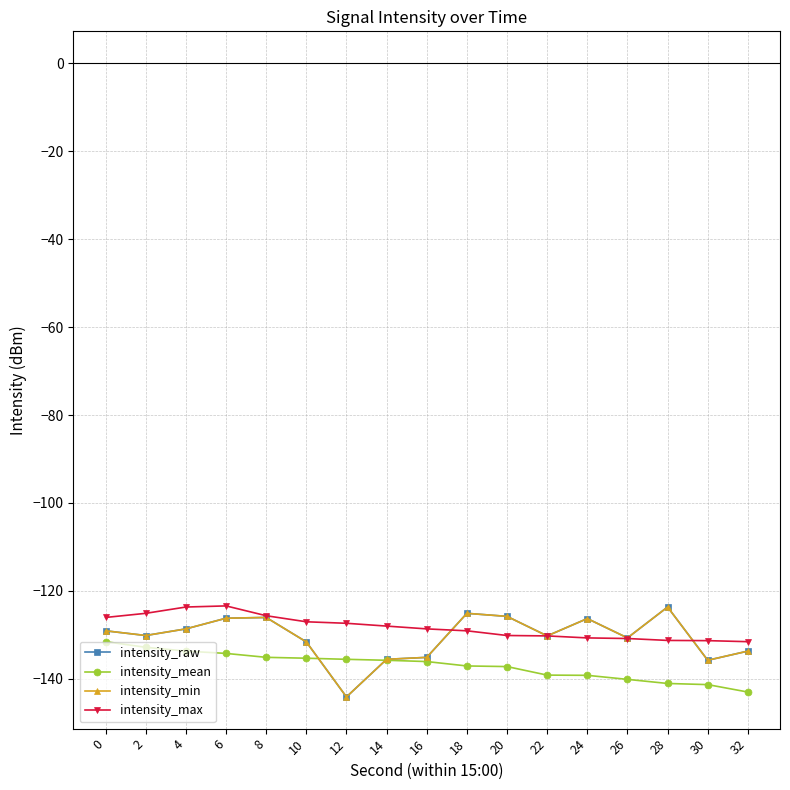

List the series in order of their peak value, highest first.

intensity_max, intensity_raw, intensity_min, intensity_mean